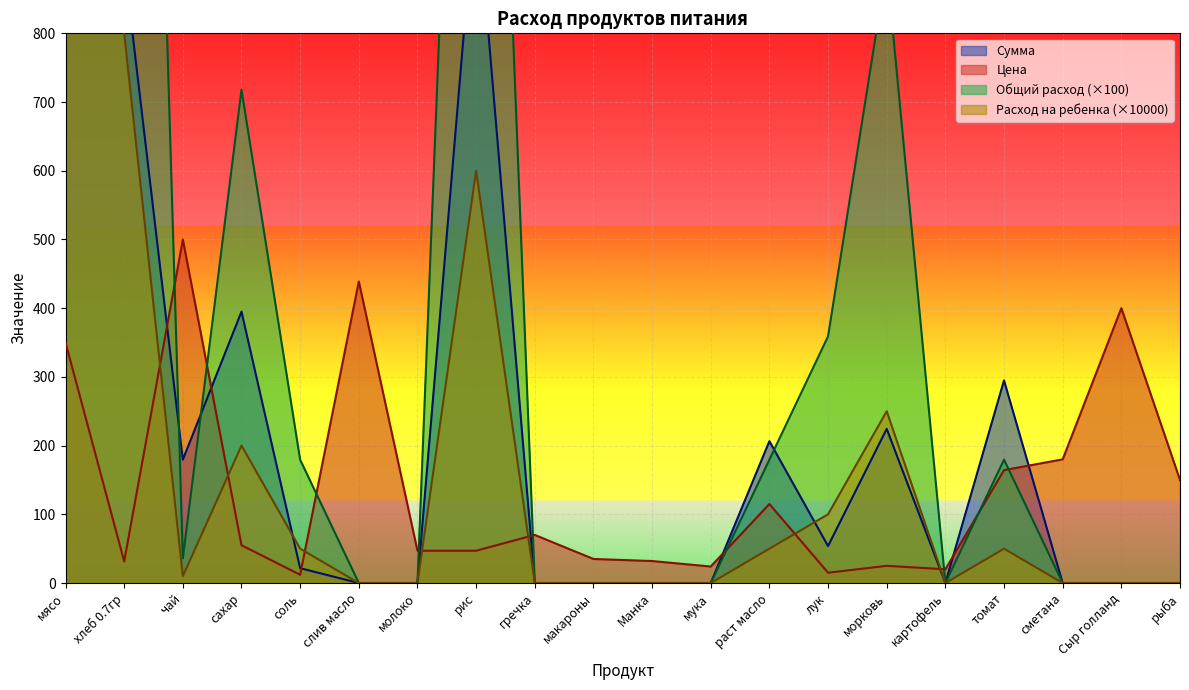

After their last crossing, which series has the higher values: Цена or Расход на ребенка?

Цена